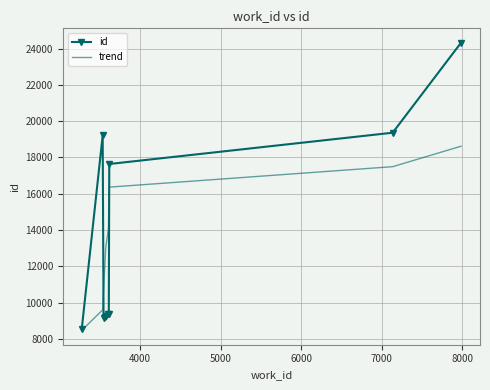

After their last crossing, which series has the higher values: id or trend?

id